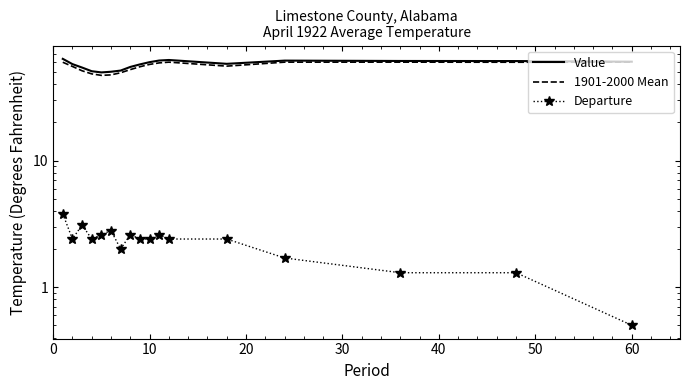

True or false: Departure and Value cross at least once.

False